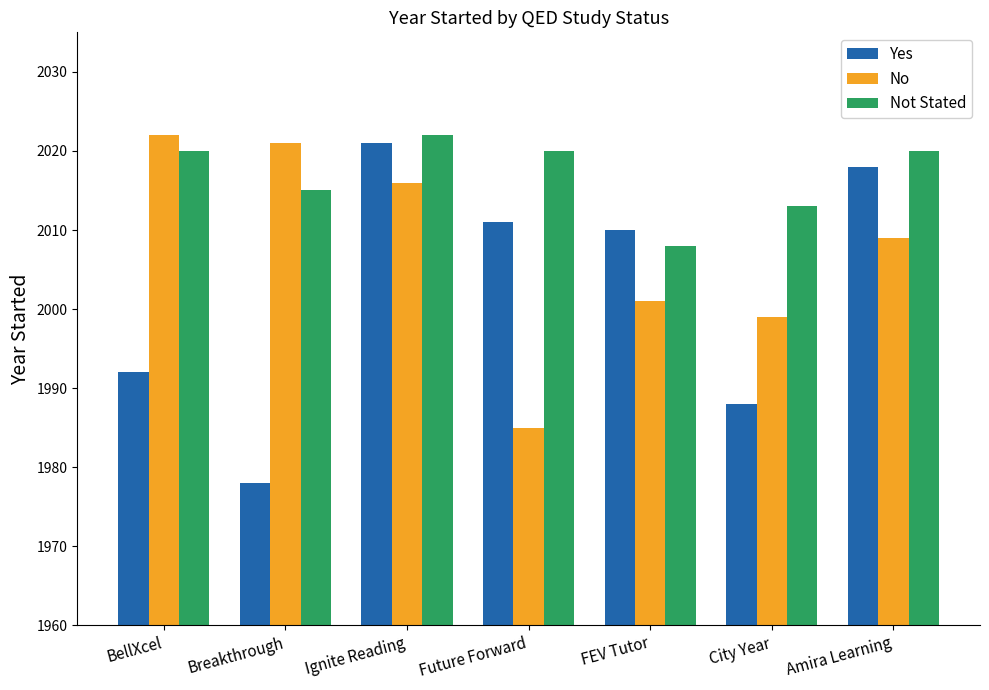

Rank the series by their average value, from lowest to highest.

Yes, No, Not Stated